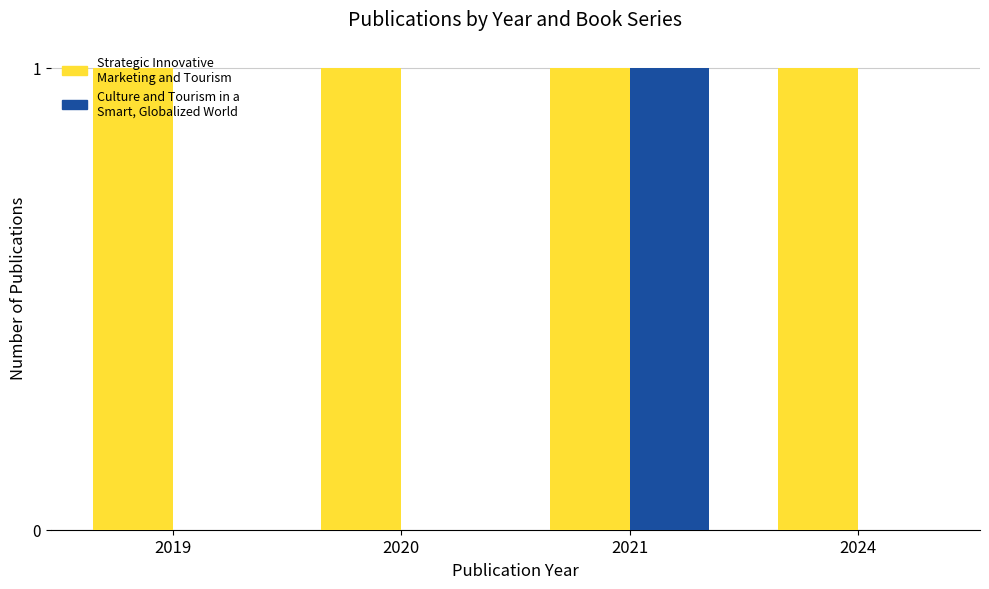

Which series changed the most between 2021 and 2024?

Culture and Tourism in a Smart, Globalized World